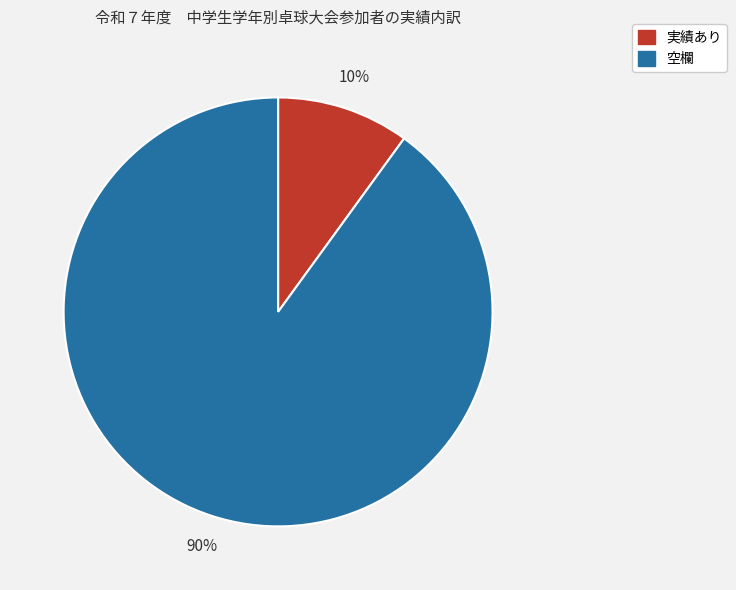

What percentage is the 実績あり slice, to the nearest percent?

10%